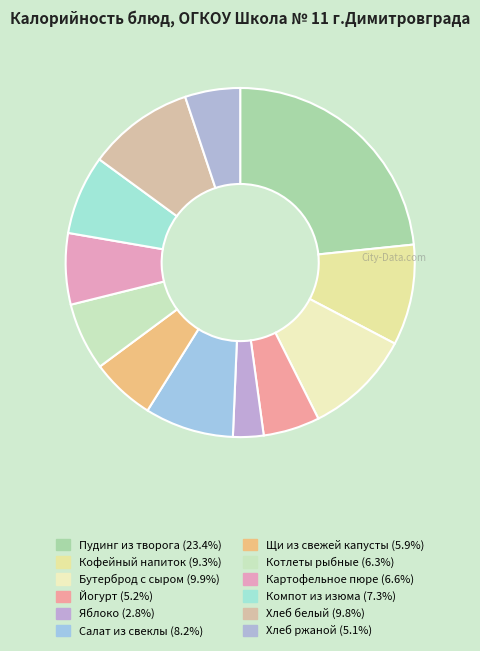

Count the number of slices in the pie.

12